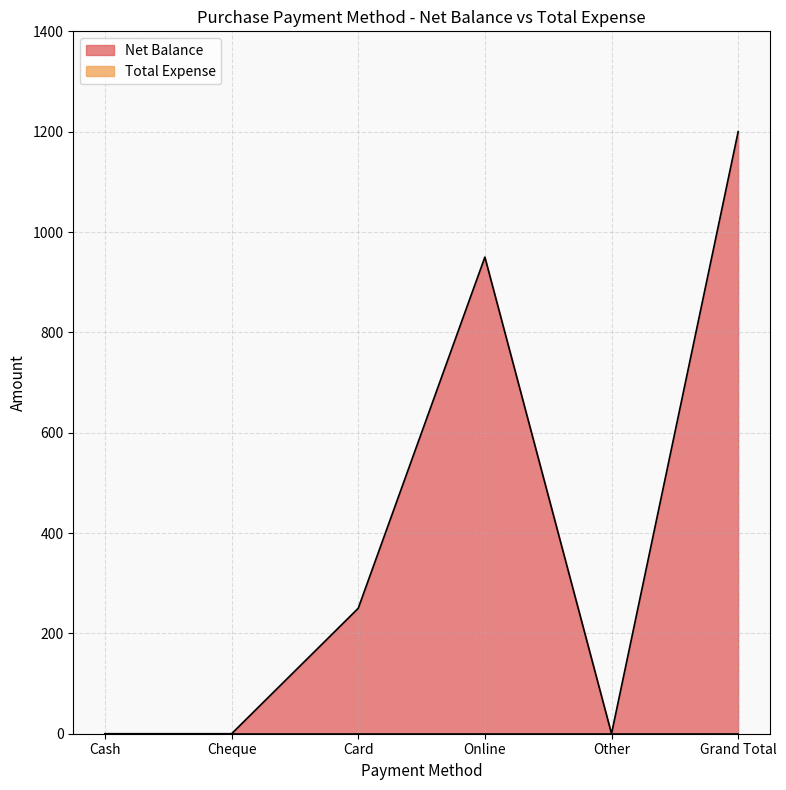

What position from the left is Other?

5